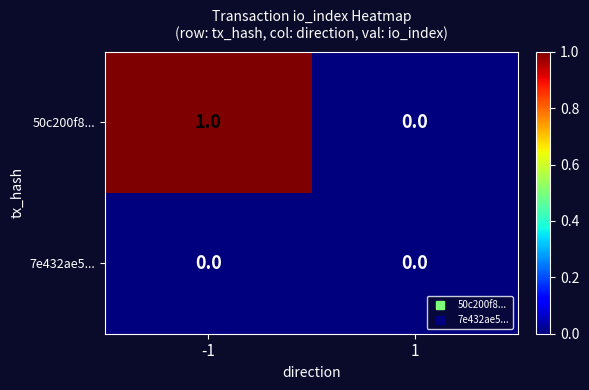

Which series has the widest spread of values?

50c200f8...